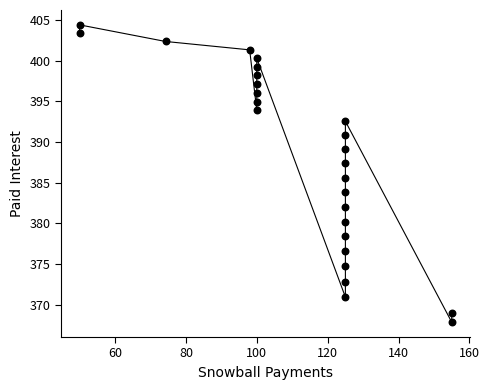

What is the range of X values (max minus min)?

105.0